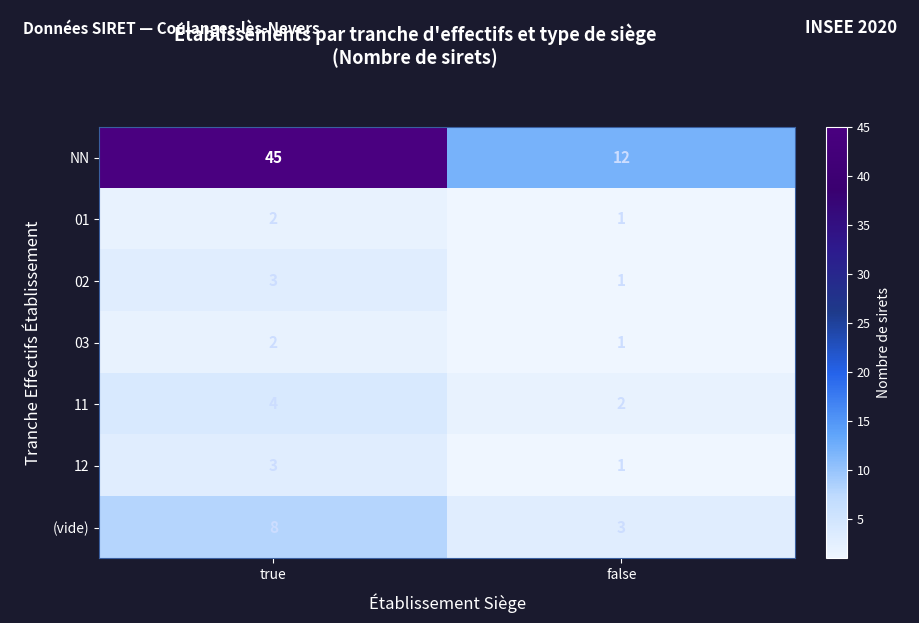

True or false: 03 has a value of 2 at true.

True